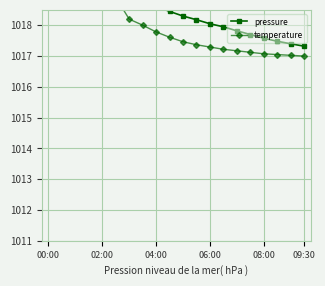

What is the sum of all pressure values?

20371.8